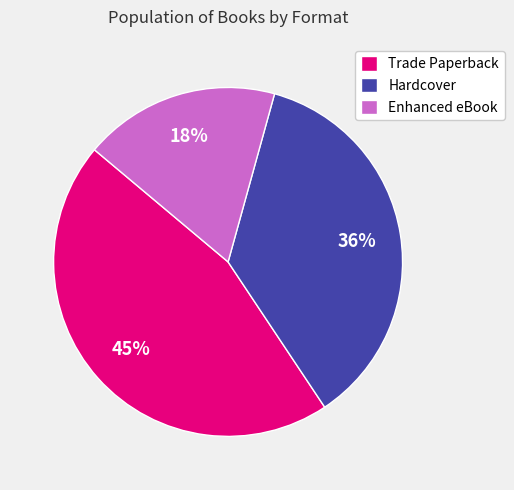

Which category has the smallest portion of the pie?

Enhanced eBook